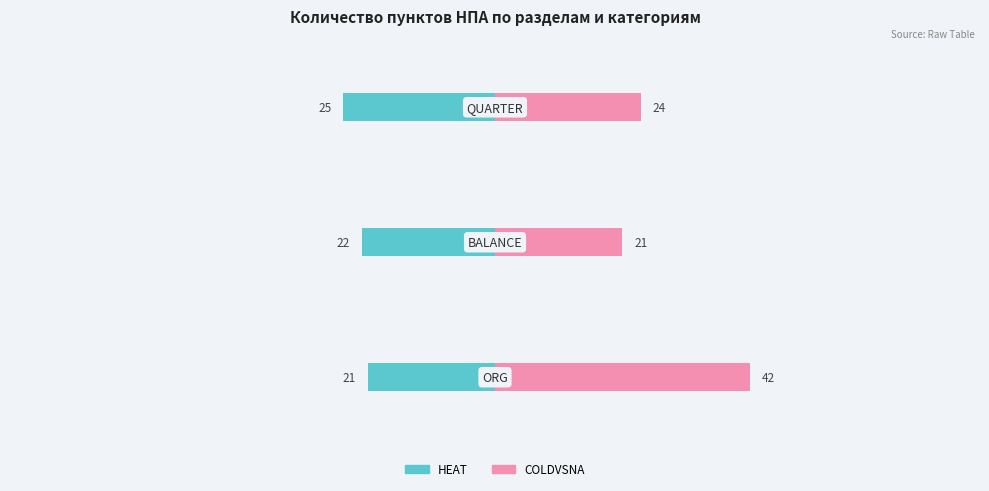

What is the average value of the COLDVSNA series?

29